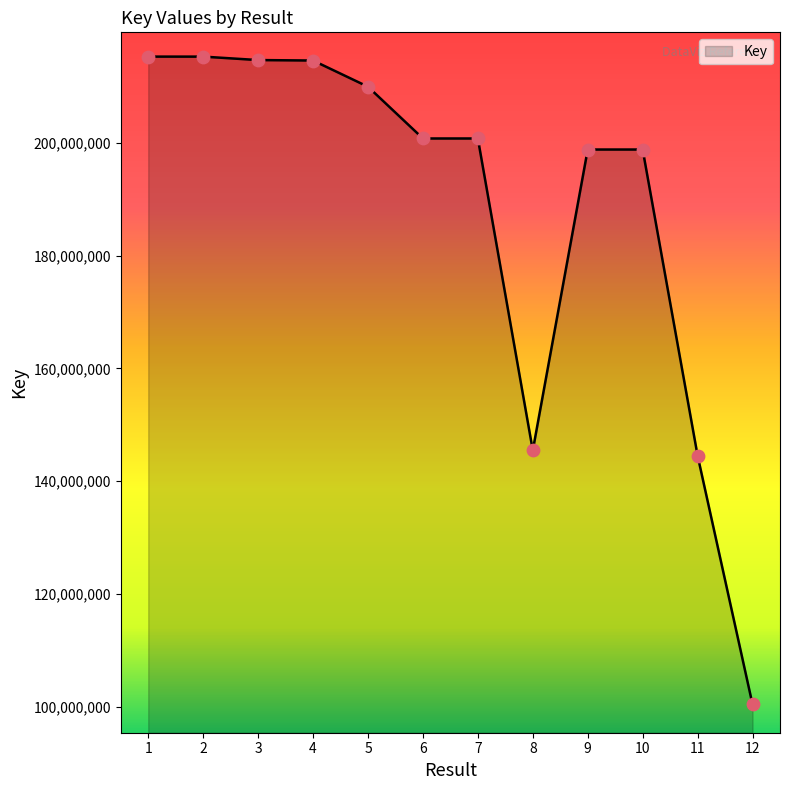

Between 12 and 9, which is larger?

9